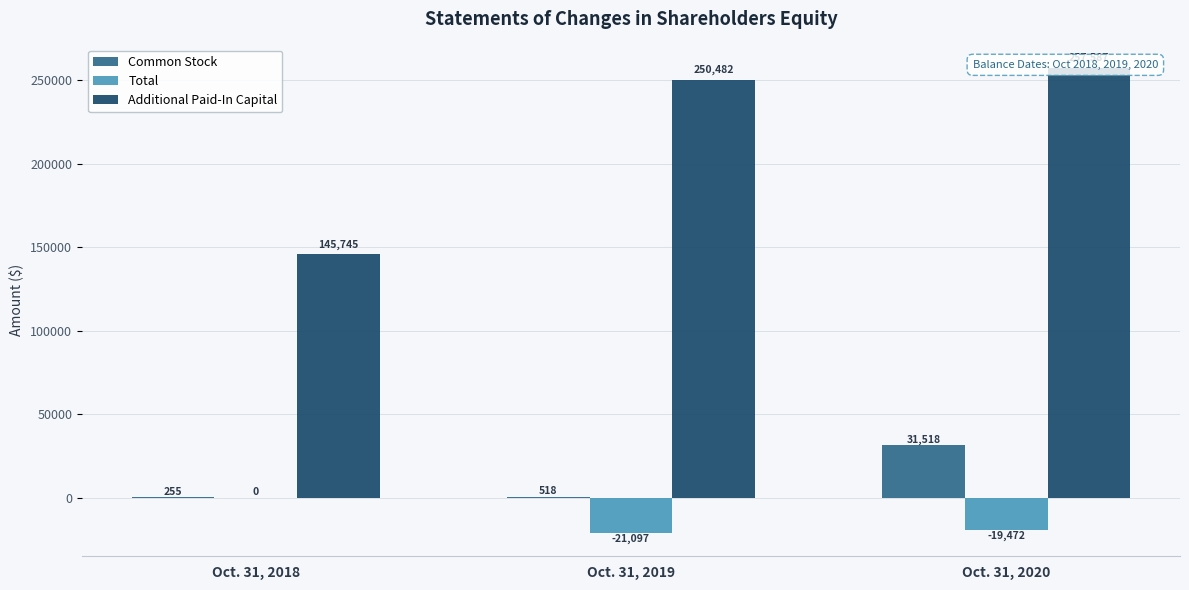

What is the minimum value for Total?

-21097